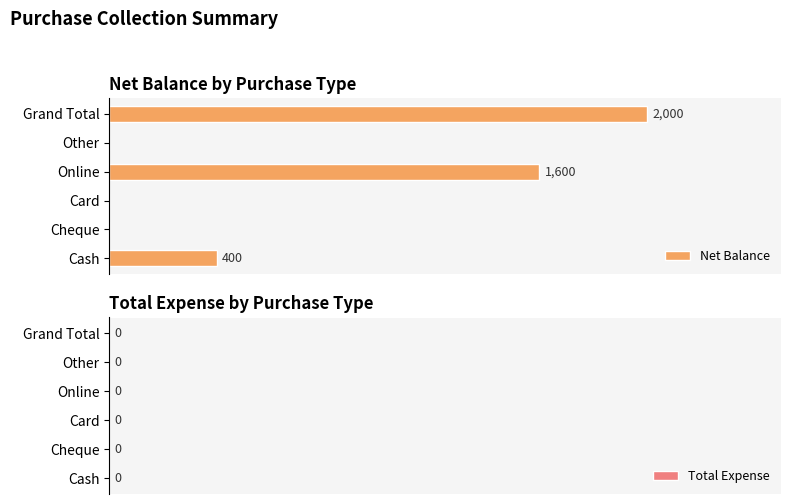

Are the bars grouped side by side (vs. stacked)?

No